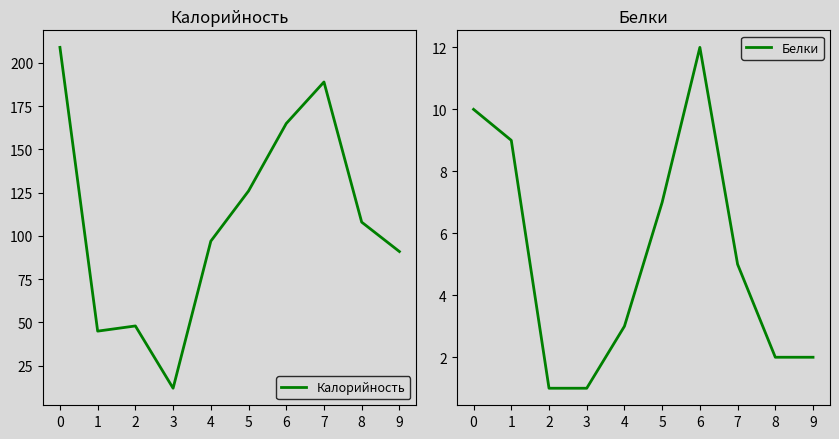

What is the average value of the Белки series?

5